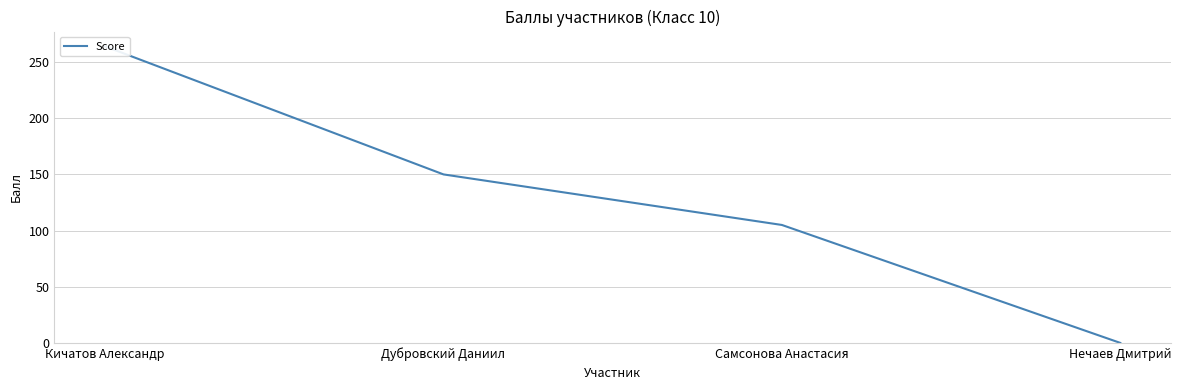

Where is the data nearest to the value 132?

Дубровский Даниил